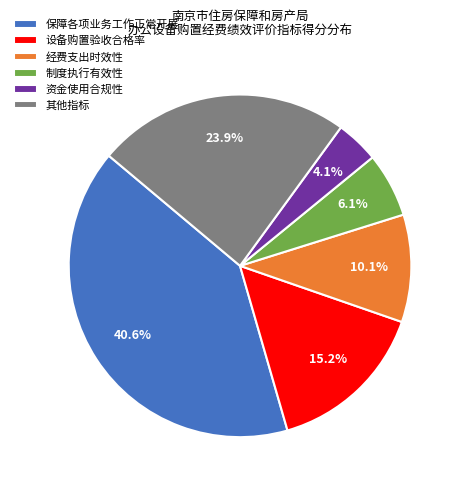

To the nearest percent, what percentage of the pie is 经费支出时效性?

10%